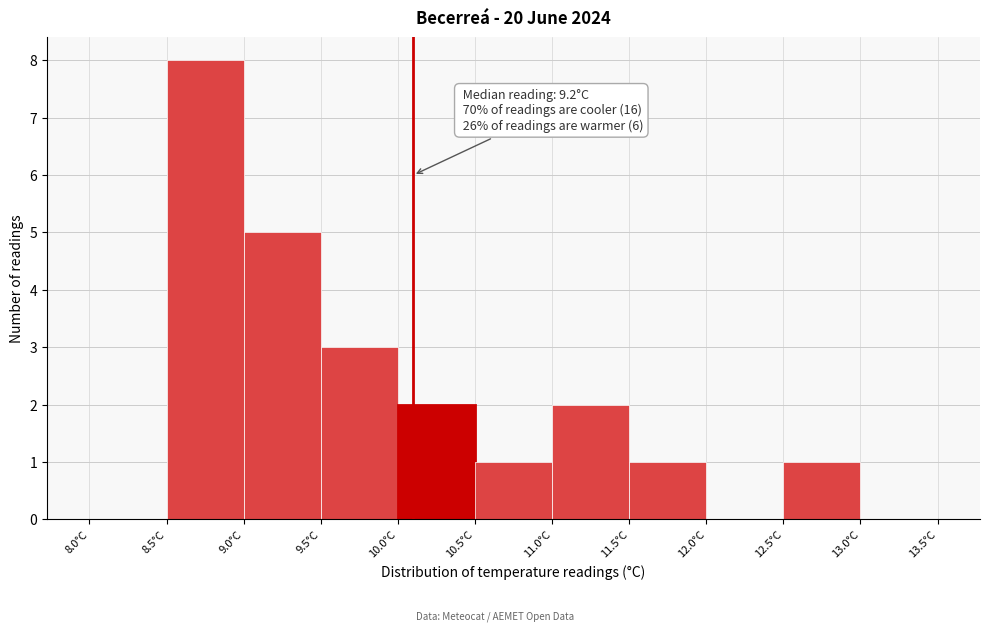

Which range on the x-axis has the tallest bar?

8.5 to 9.0